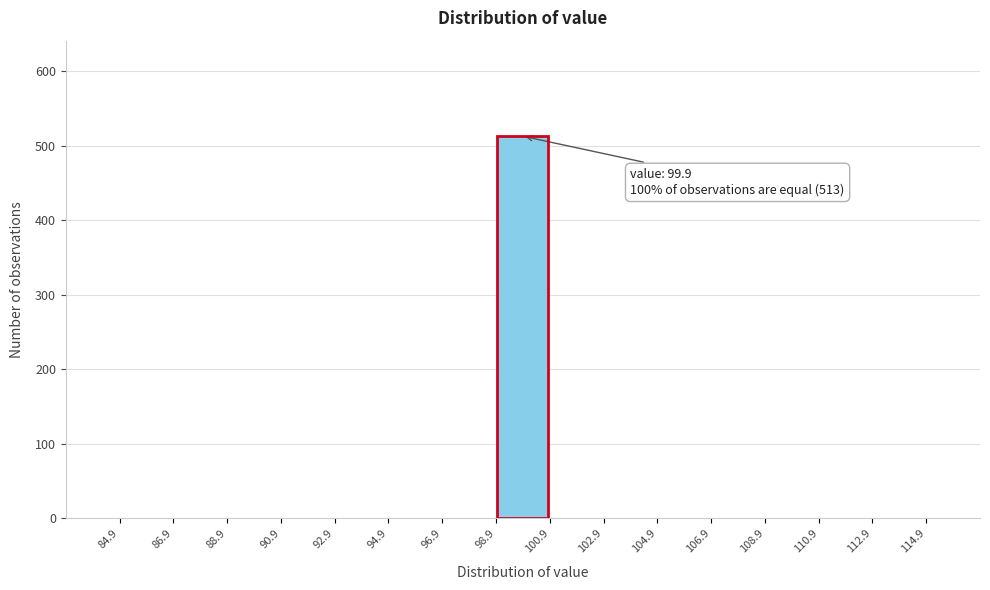

Over which range of the x-axis is the bar tallest?

98.9 to 100.9